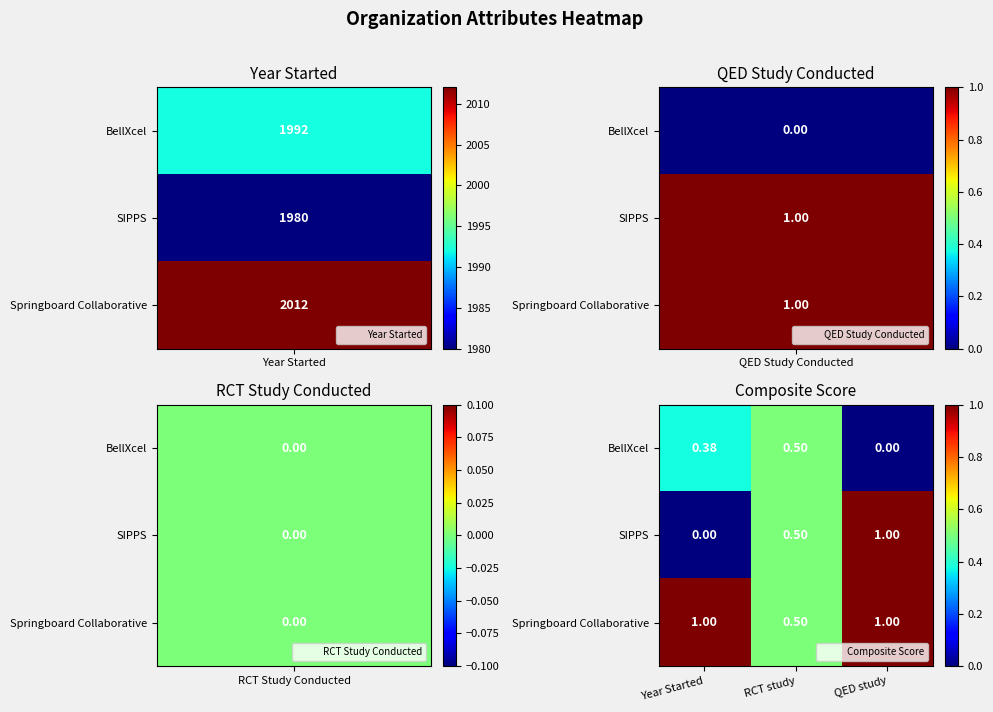

What is the total value across all series at Year Started?

1.4